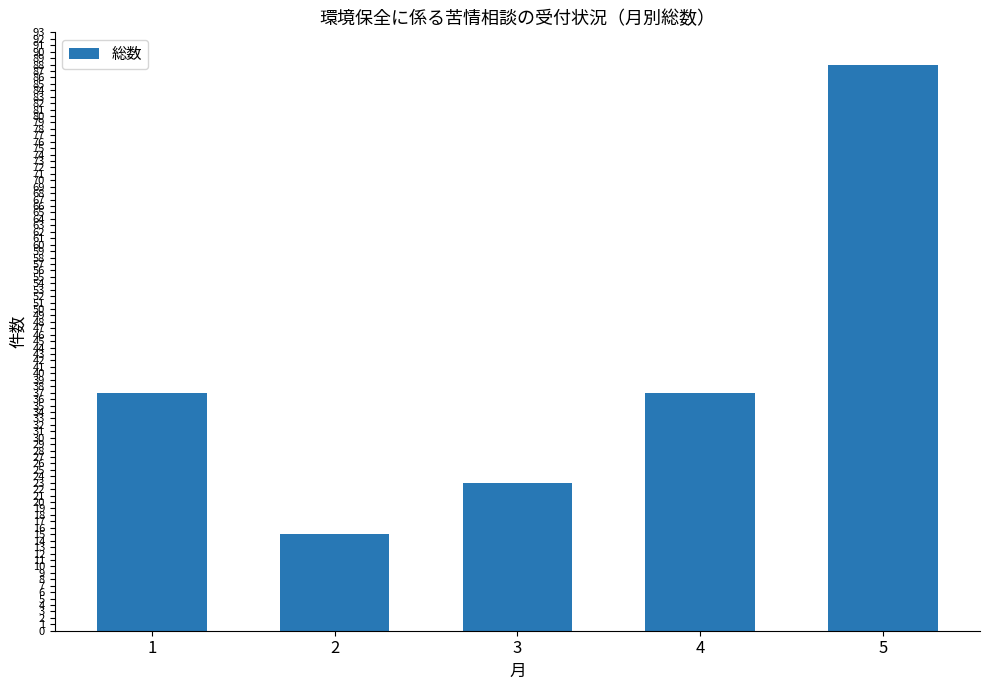

How many distinct data groups are displayed?

1